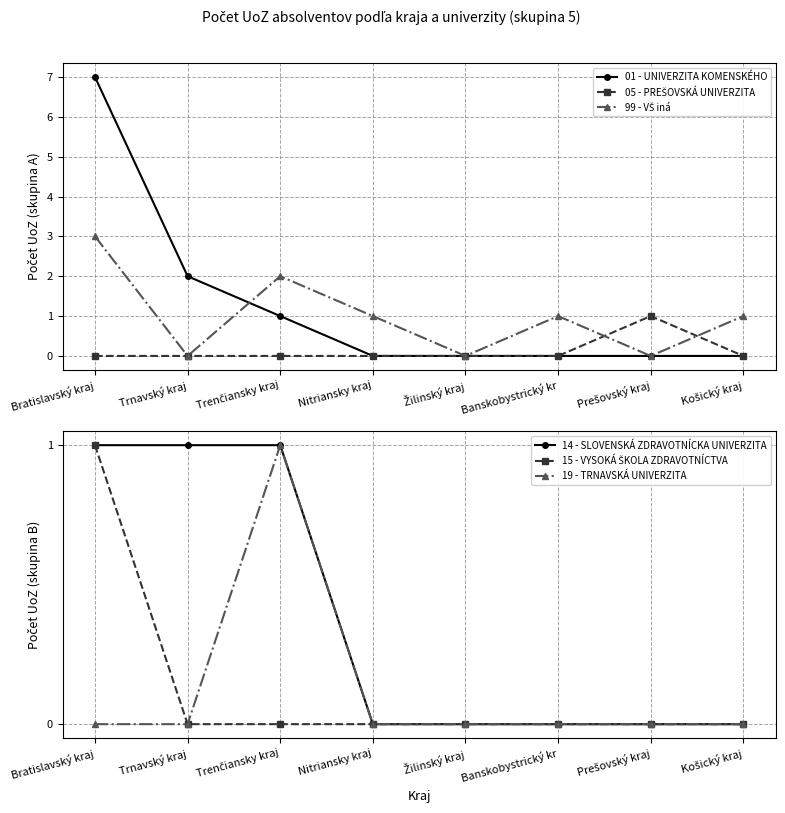

What position from the right is Banskobystrický kr?

3